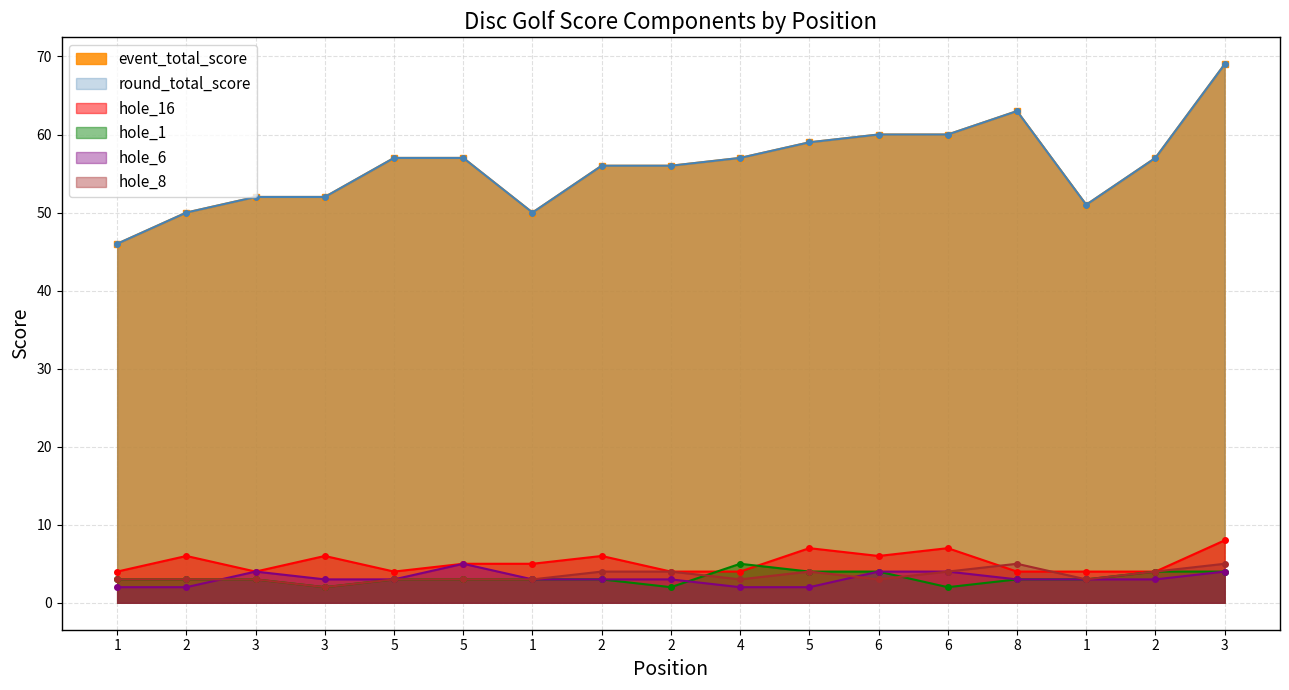

What is the minimum value shown in the chart?

2